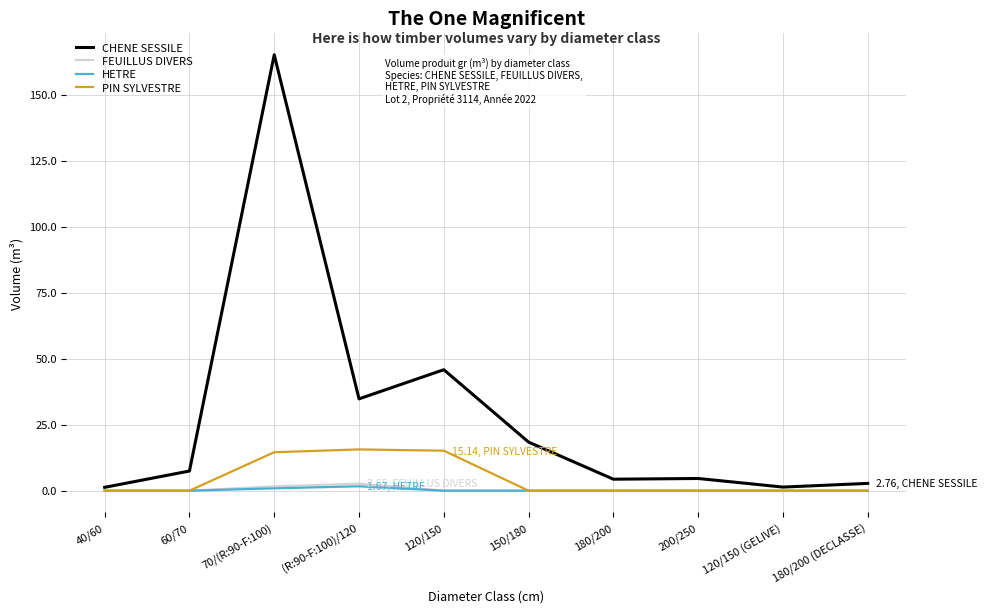

What position from the right is 120/150?

6